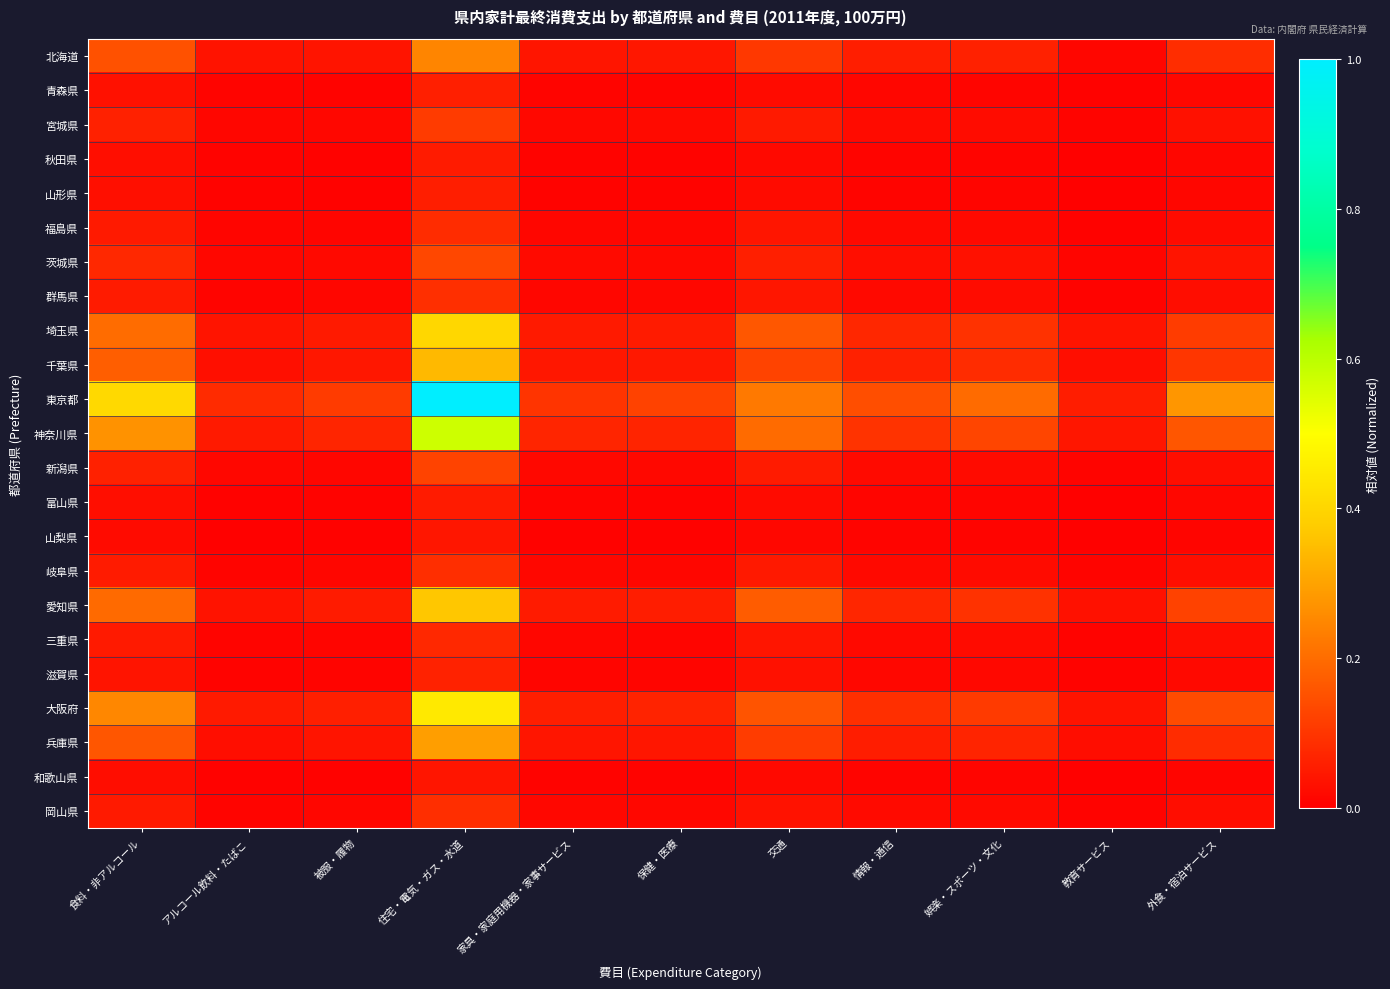

What is the spread (max minus min) of values at 被服・履物?

0.1